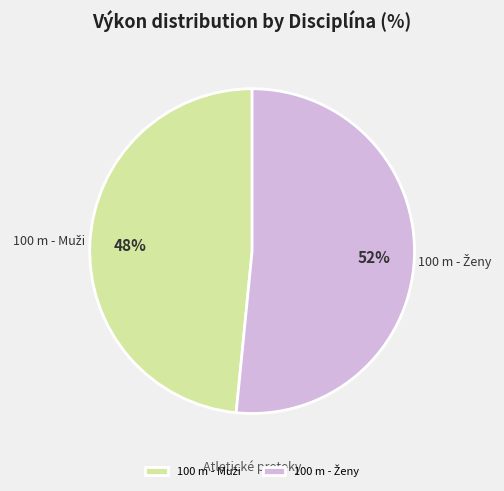

To the nearest percent, what is the average slice percentage?

50%